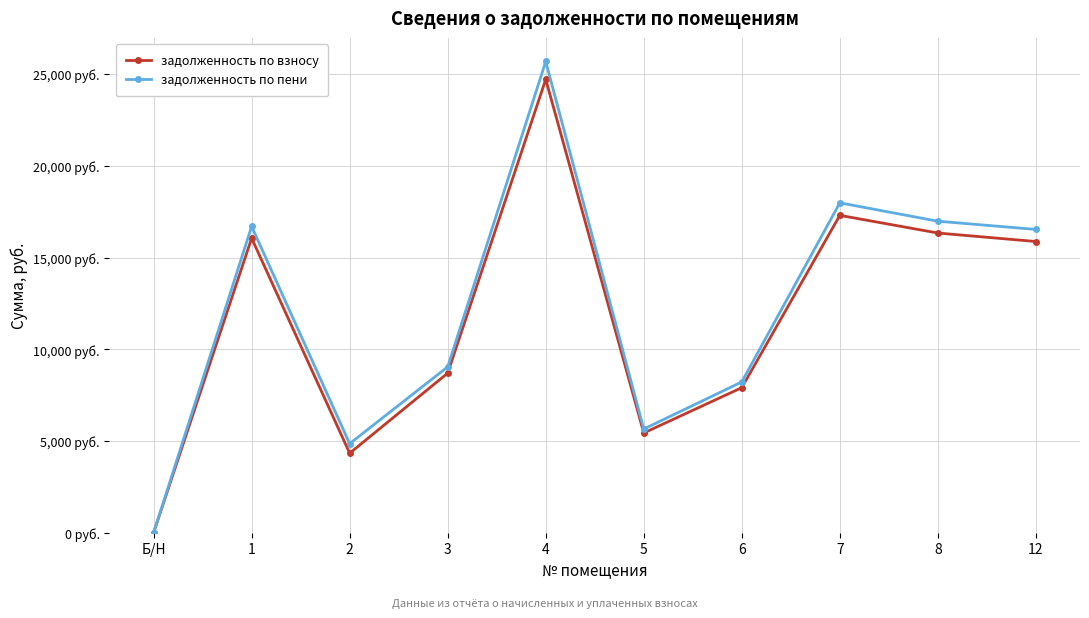

Is it true that задолженность по пени equals 11619.8 at 7?

False